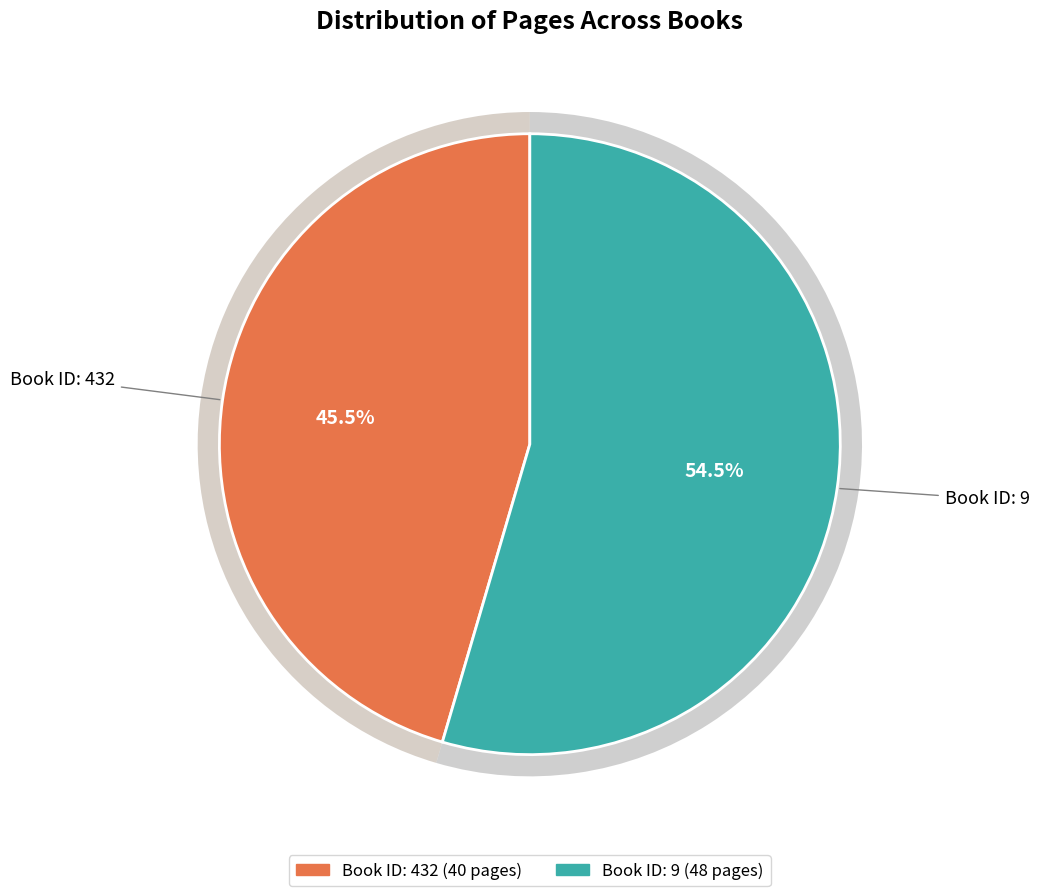

The 9 slice represents 55% of the pie. True or false?

True